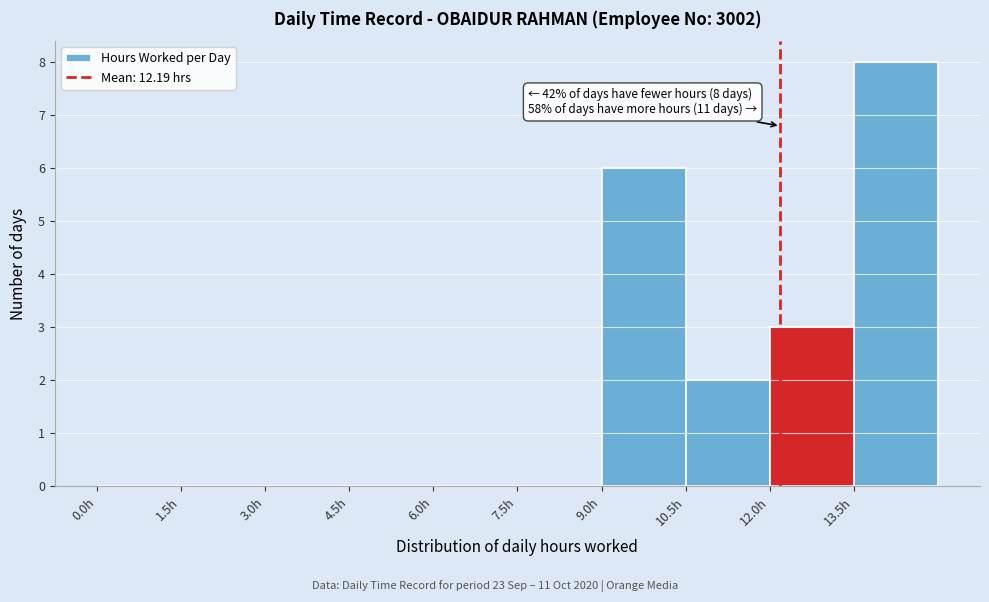

Over which range of the x-axis is the bar tallest?

13.5 to 15.0